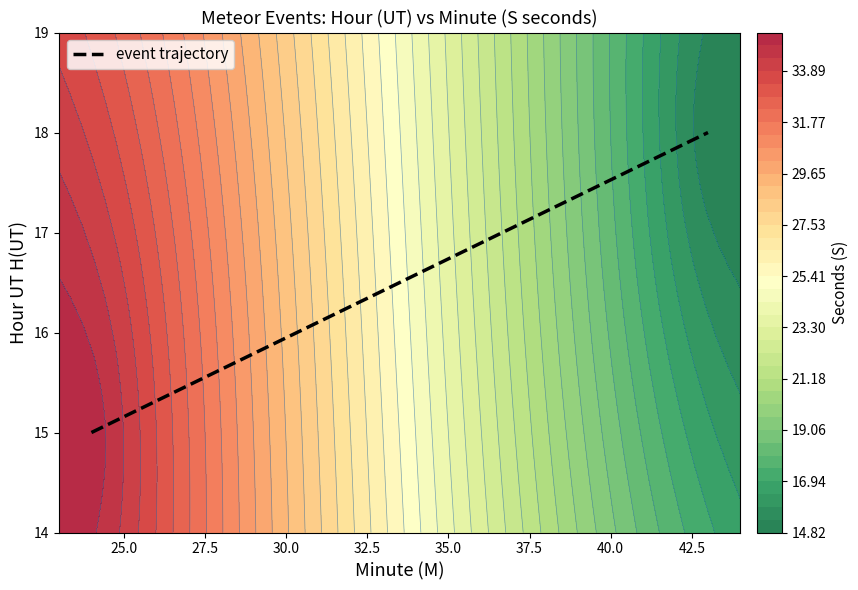

What is the average value?

16